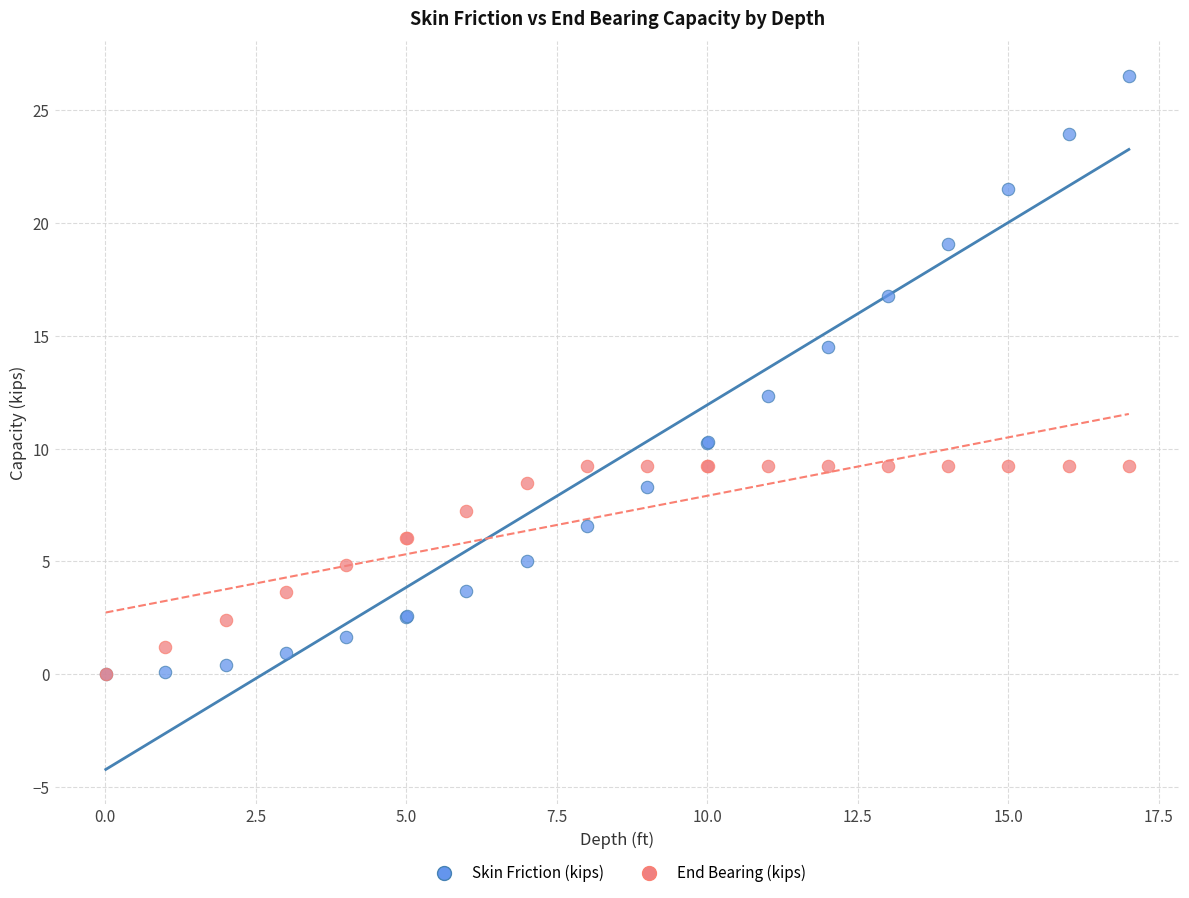

In the Skin Friction (kips) series, what Y value is closest to 13?

12.4